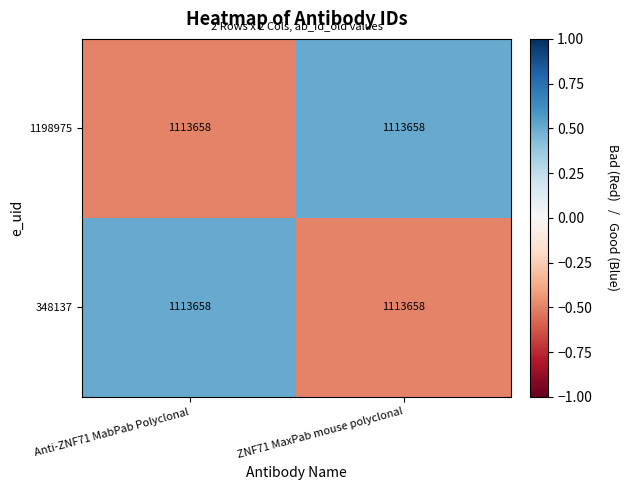

How many series are shown in this chart?

2